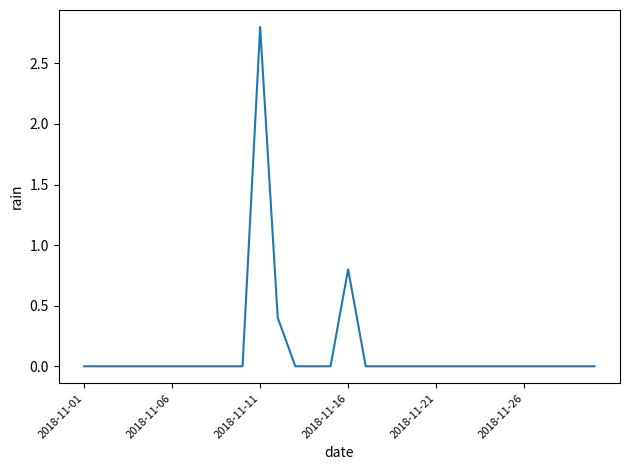

Is this an area chart (filled region under the line)?

No